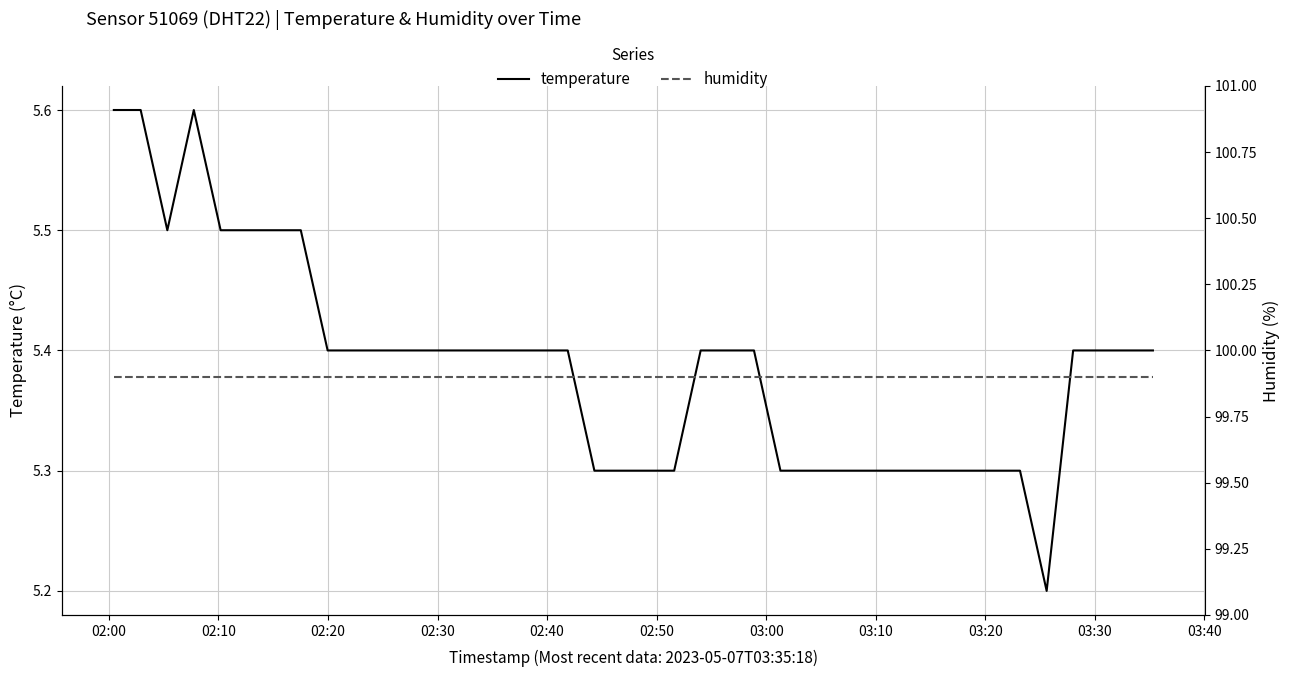

In temperature, how many points are higher than both neighbors (excluding endpoints)?

1